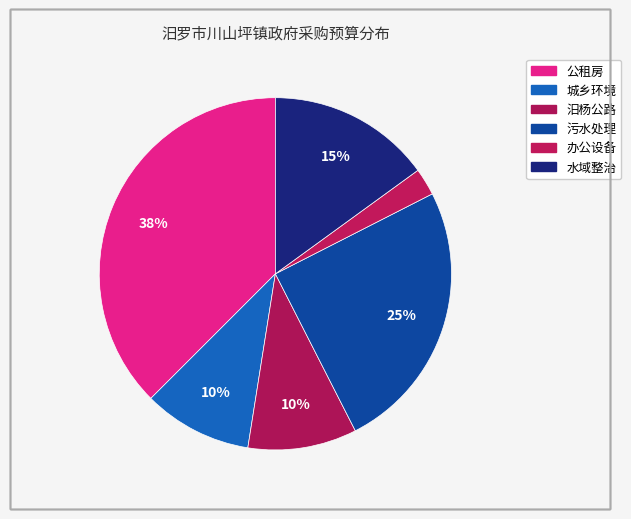

Rank the categories by value from lowest to highest.

办公设备, 城乡环境, 汨杨公路, 水域整治, 污水处理, 公租房